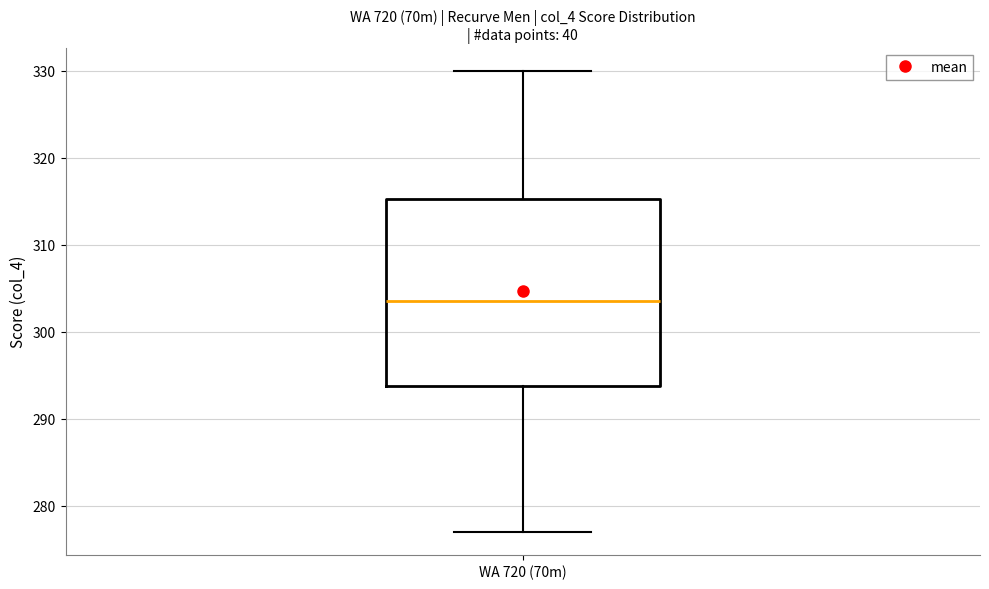

Transcribe this box plot: give where the median line is, the range the box spans, and where the two whiskers end, as read against the y-axis. The values are not printed on the chart, so give them approximately, as read against the axis.

median 304, box 294 to 315, whiskers 277 to 330